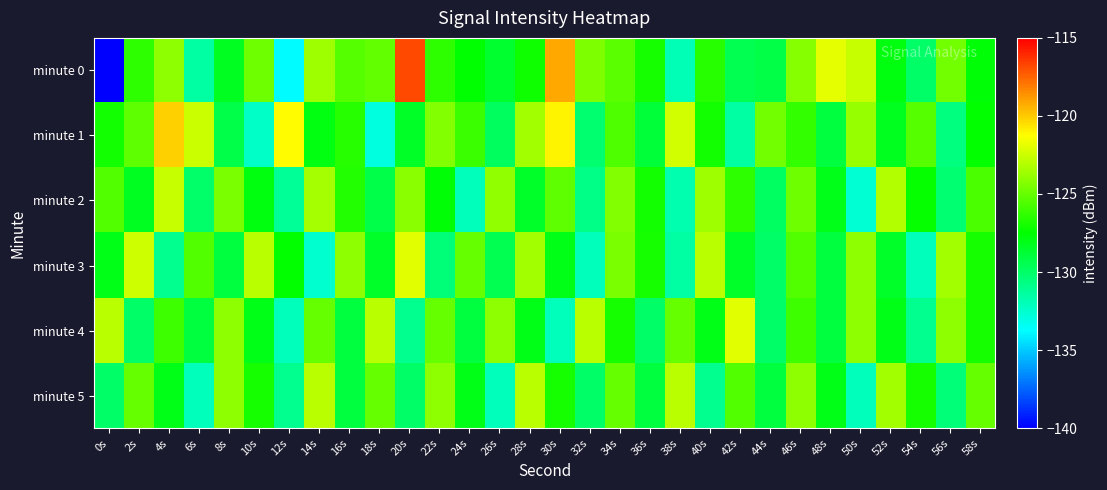

At 54s, list the series in order from smallest to largest.

minute 3, minute 4, minute 0, minute 2, minute 5, minute 1